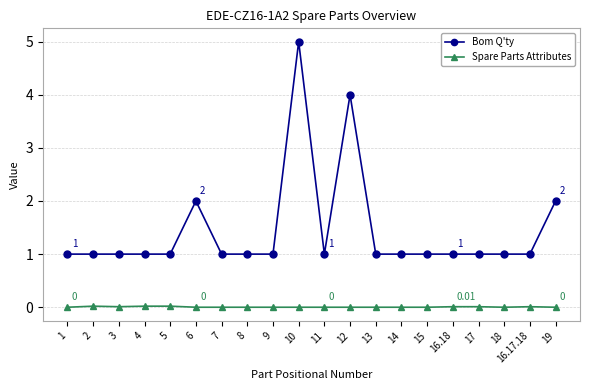

What is the difference between the maximum and minimum values in the Bom Q'ty series?

4.0